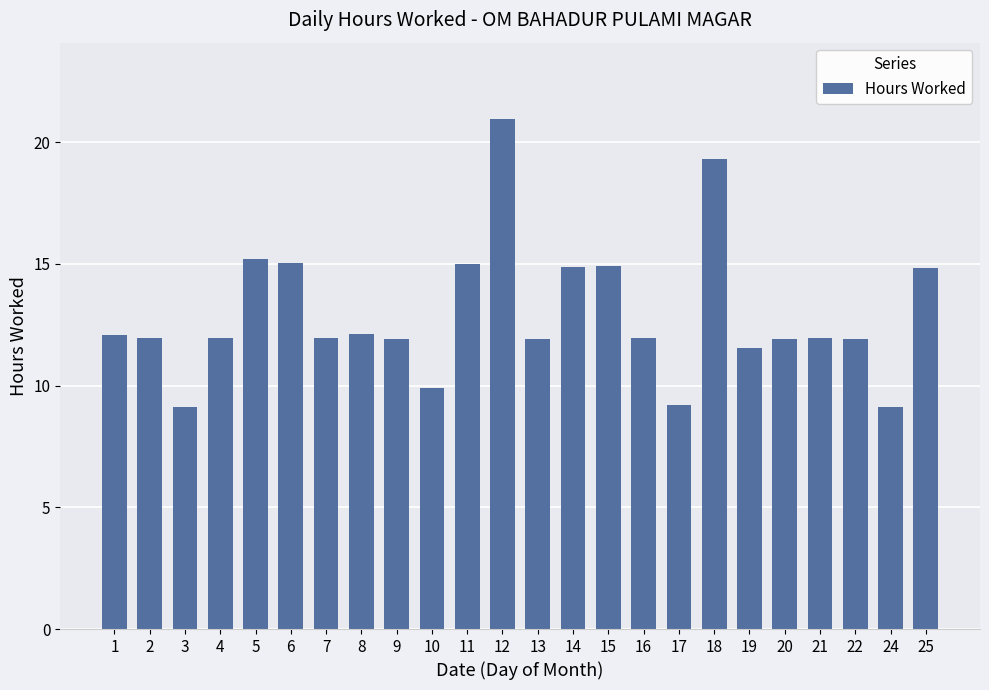

What is the ratio of the value at 1 to the value at 7?

1.0